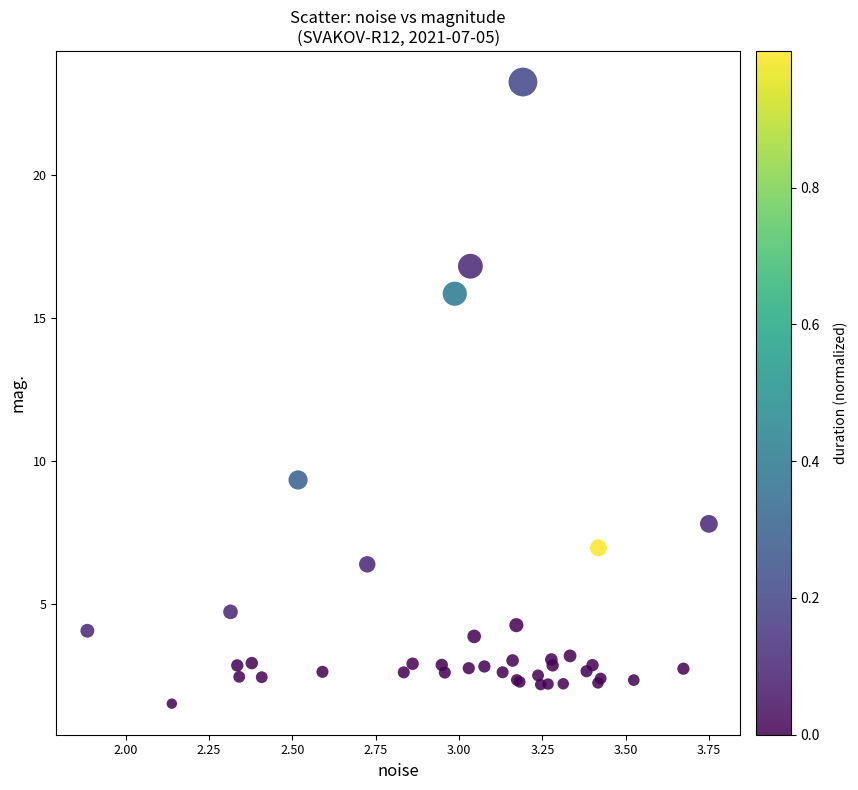

What Y value in the scatter plot is closest to 12?

9.3